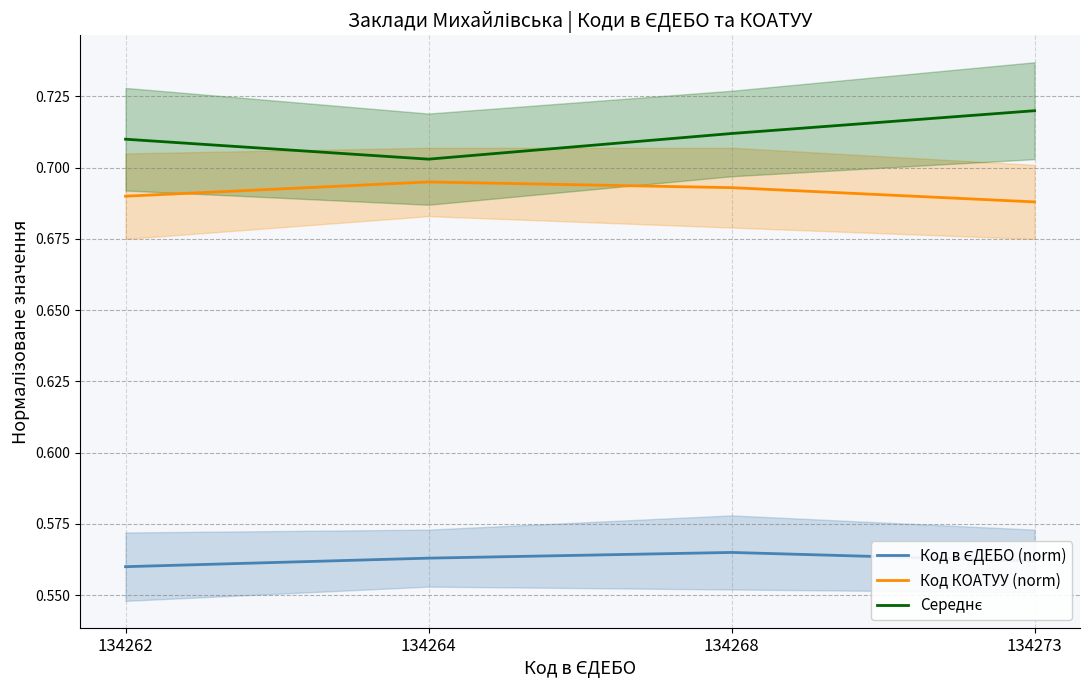

True or false: Середнє and Код КОАТУУ (norm) cross at least once.

False